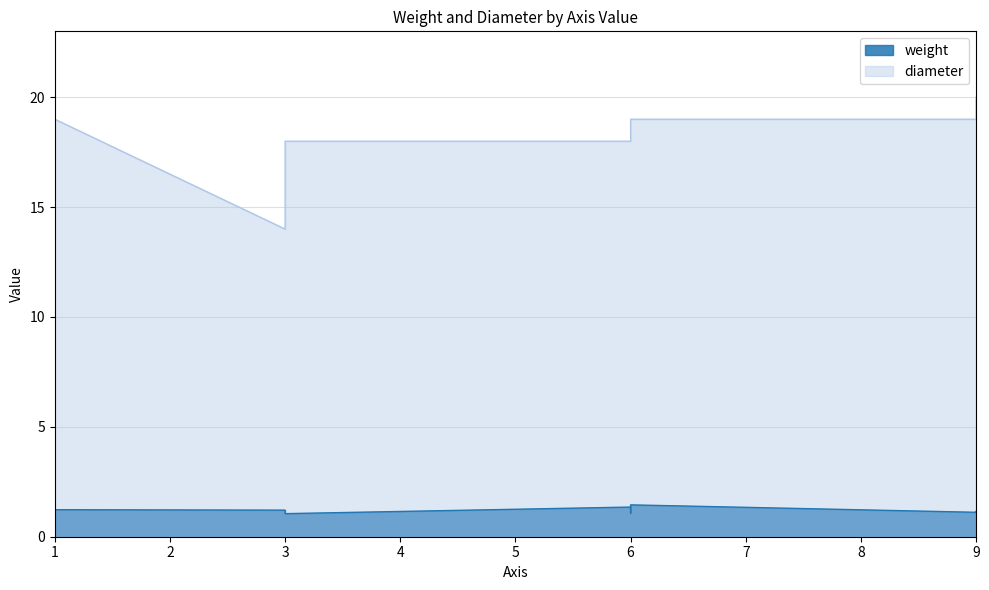

How many lines are shown in the chart?

2